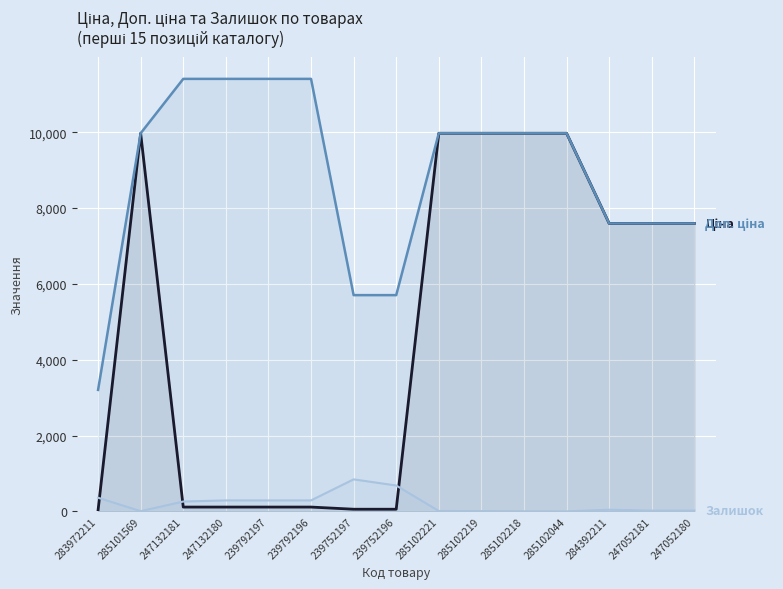

True or false: Доп. ціна and Ціна intersect in this chart.

False